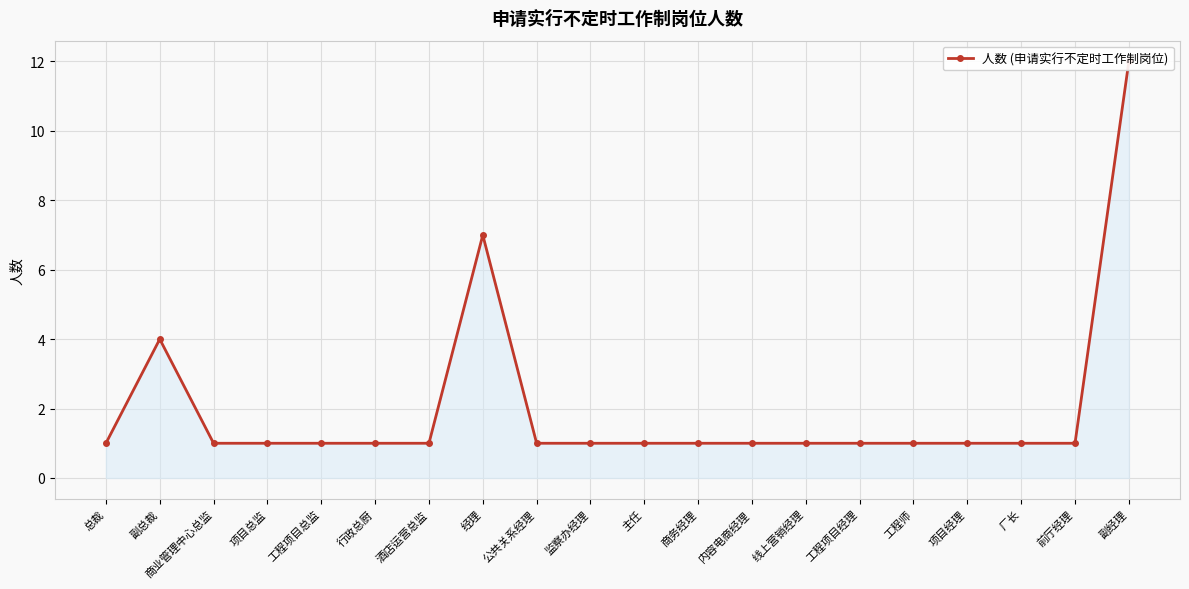

List the labels in order of value, smallest first.

总裁, 商业管理中心总监, 项目总监, 工程项目总监, 行政总厨, 酒店运营总监, 公共关系经理, 监察办经理, 主任, 商务经理, 内容电商经理, 线上营销经理, 工程项目经理, 工程师, 项目经理, 厂长, 前厅经理, 副总裁, 经理, 副经理